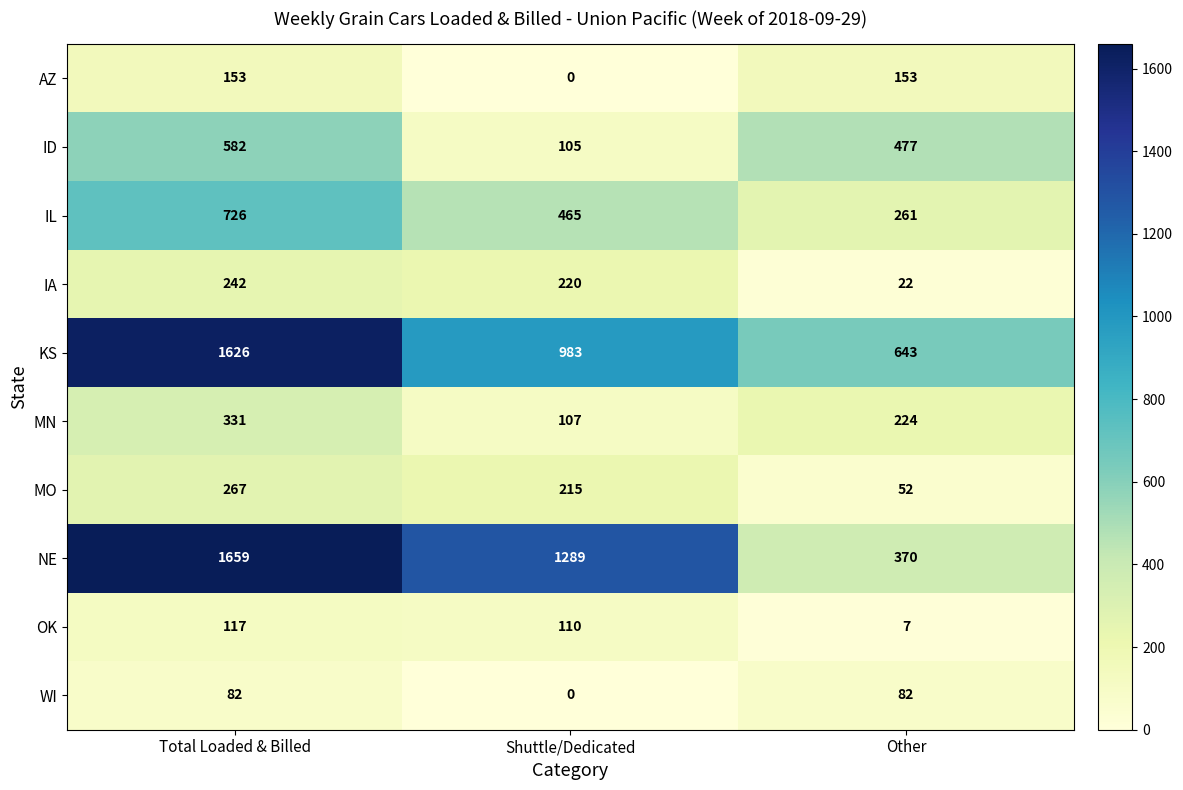

What is the difference between the highest and lowest values at Shuttle/Dedicated?

1289